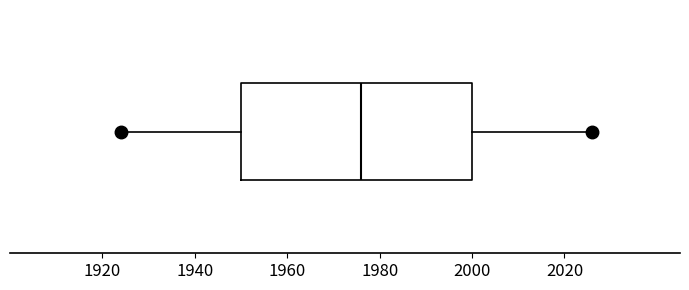

Read this box plot against the x-axis: the position of the median line, the range covered by the box, and the ends of both whiskers. The values are not printed on the chart, so give them approximately, as read against the axis.

median 1976, box 1950 to 2000, whiskers 1924 to 2026